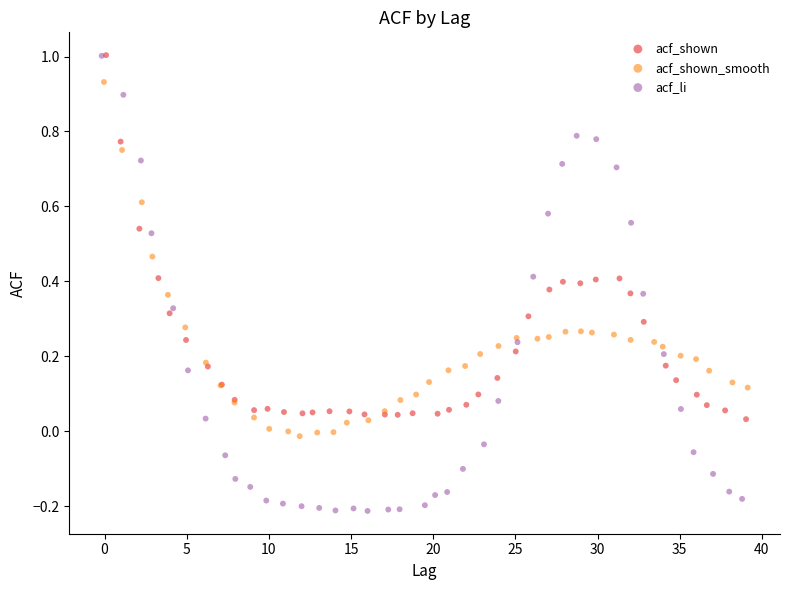

What are all the series names shown in the legend?

acf_shown, acf_shown_smooth, acf_li